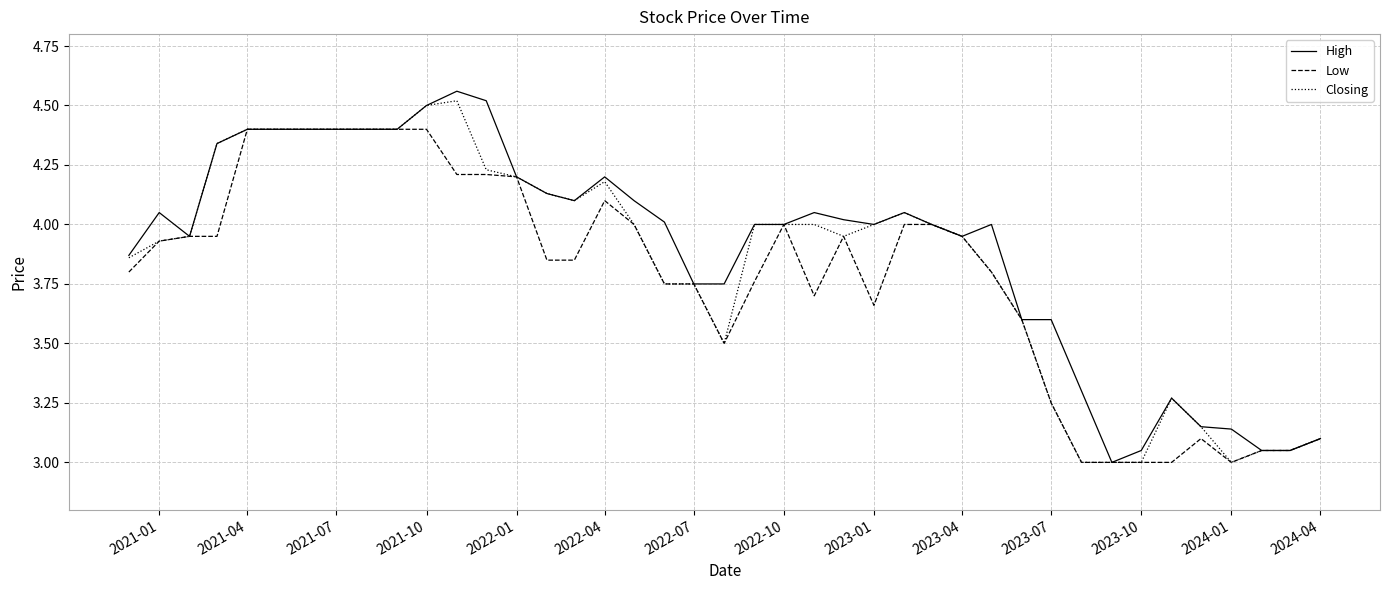

What is the highest value of the Low series?

4.4